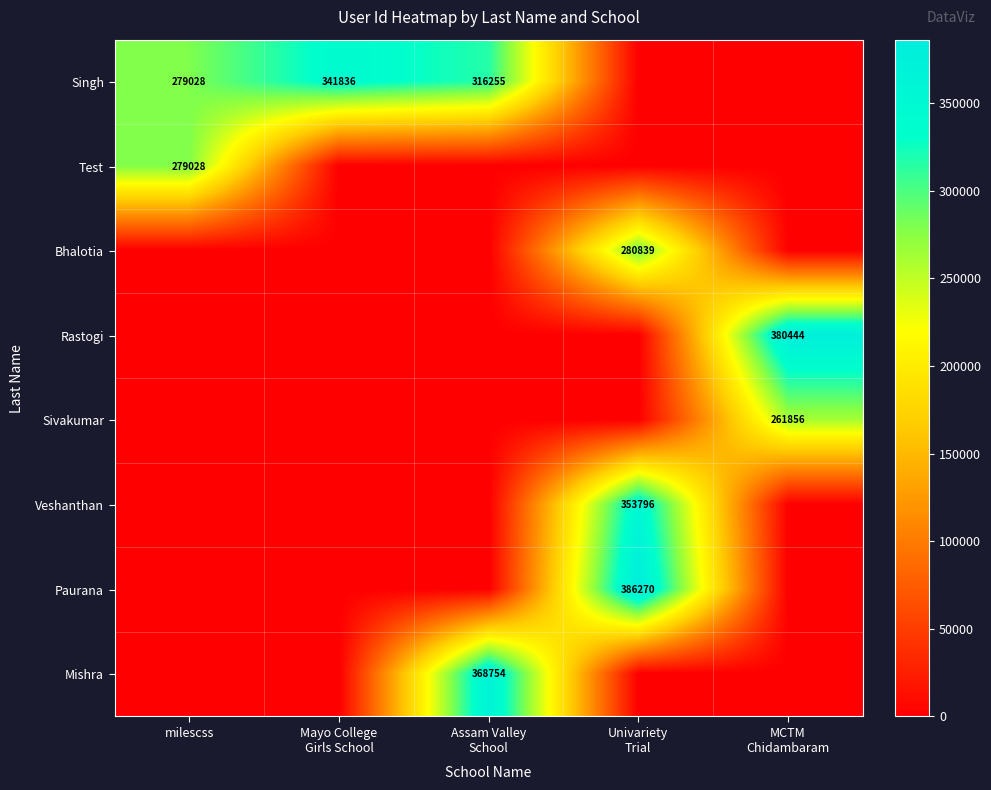

At which category is the sum across all series the highest?

Univariety
Trial